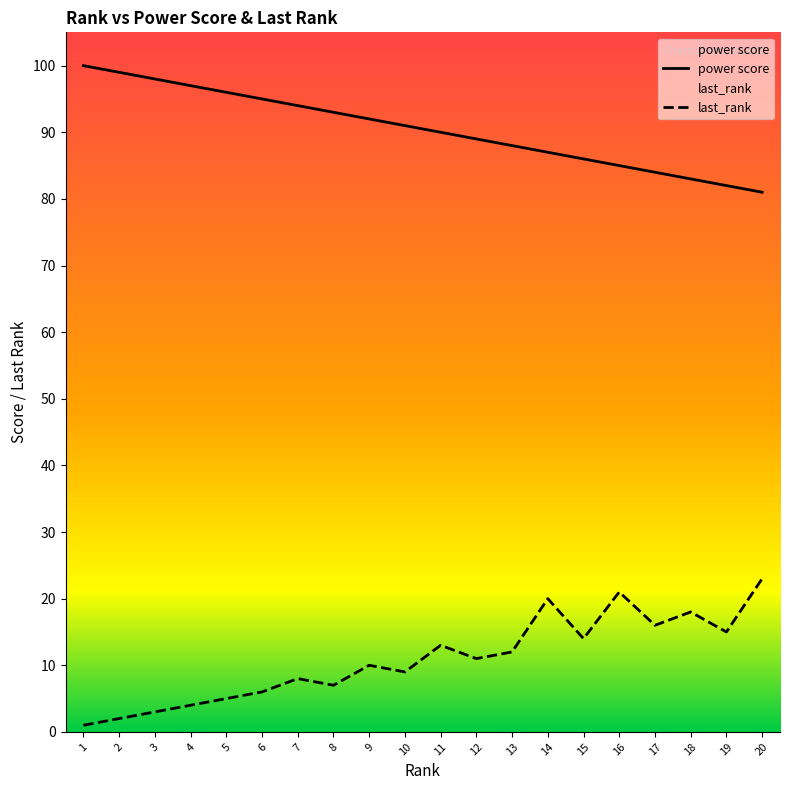

What is the maximum value shown in the chart?

100